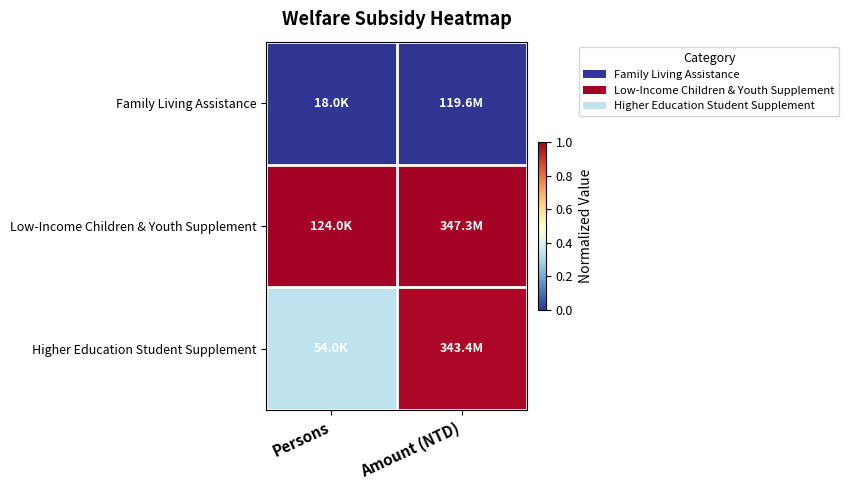

What is the total value across all series at Amount (NTD)?

2.0